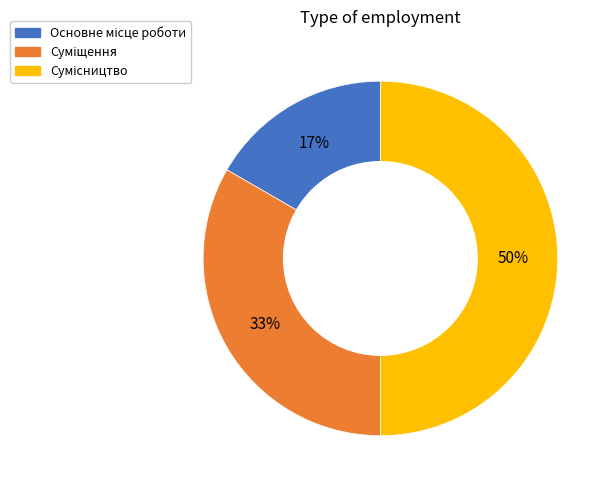

What is the ratio of the value at Суміщення to the value at Основне місце роботи?

2.0